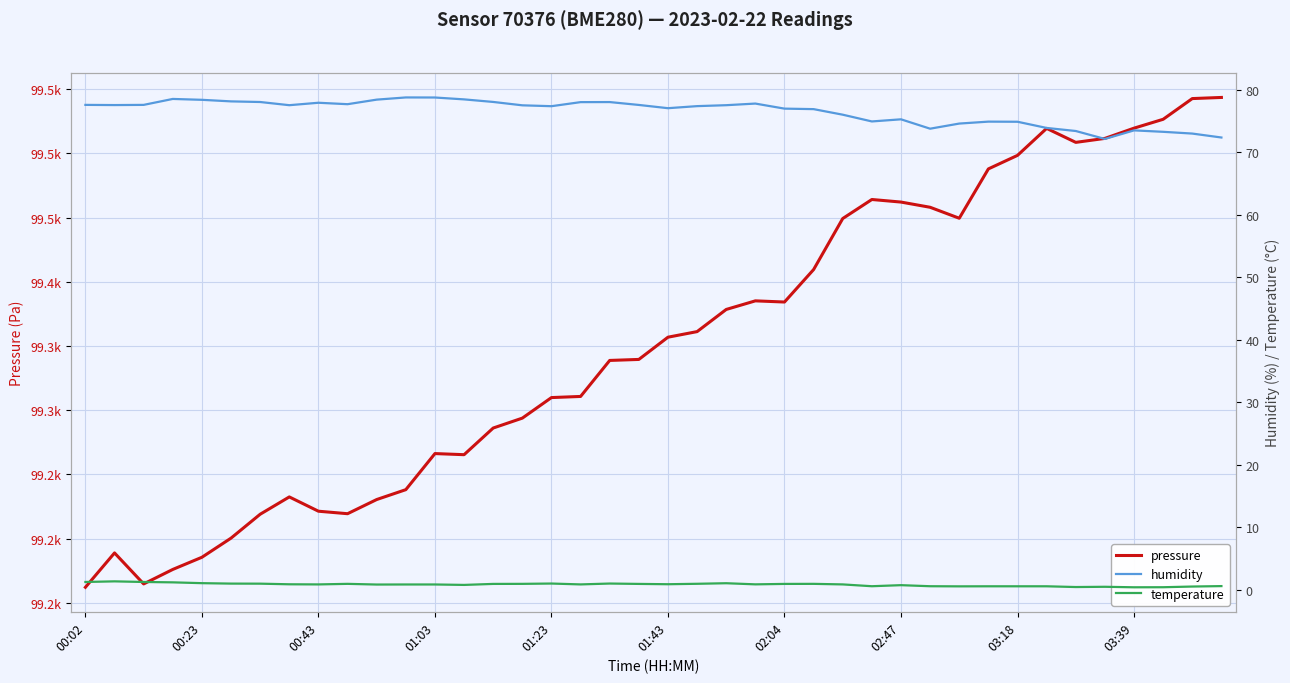

What is the total value across all series at 21?

99439.5